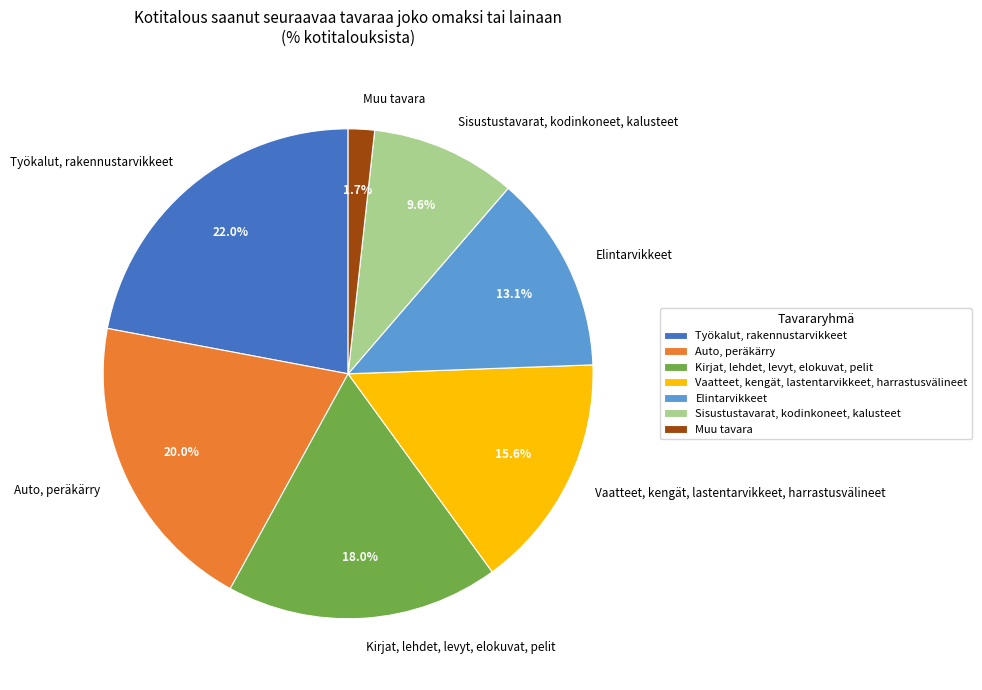

To the nearest percent, what is the combined percentage of Työkalut, rakennustarvikkeet and Muu tavara?

24%